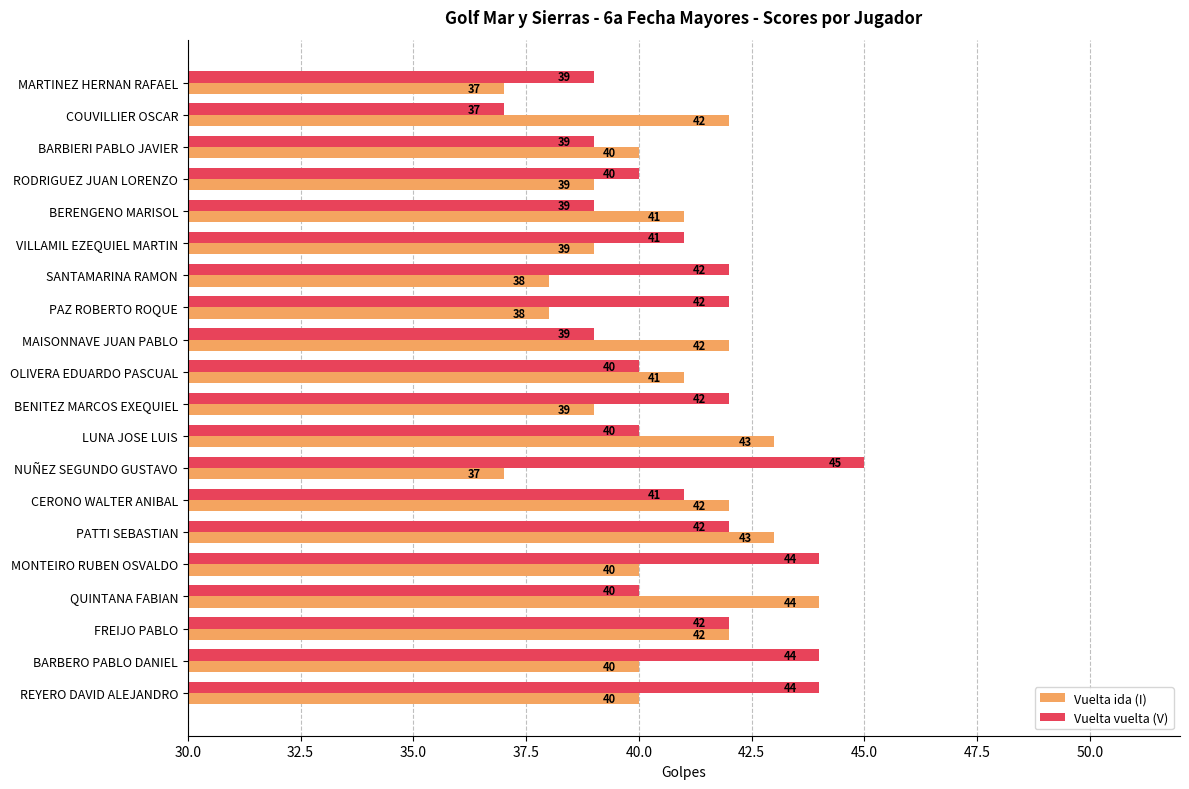

What is the difference between the maximum and minimum values in the Vuelta vuelta (V) series?

8